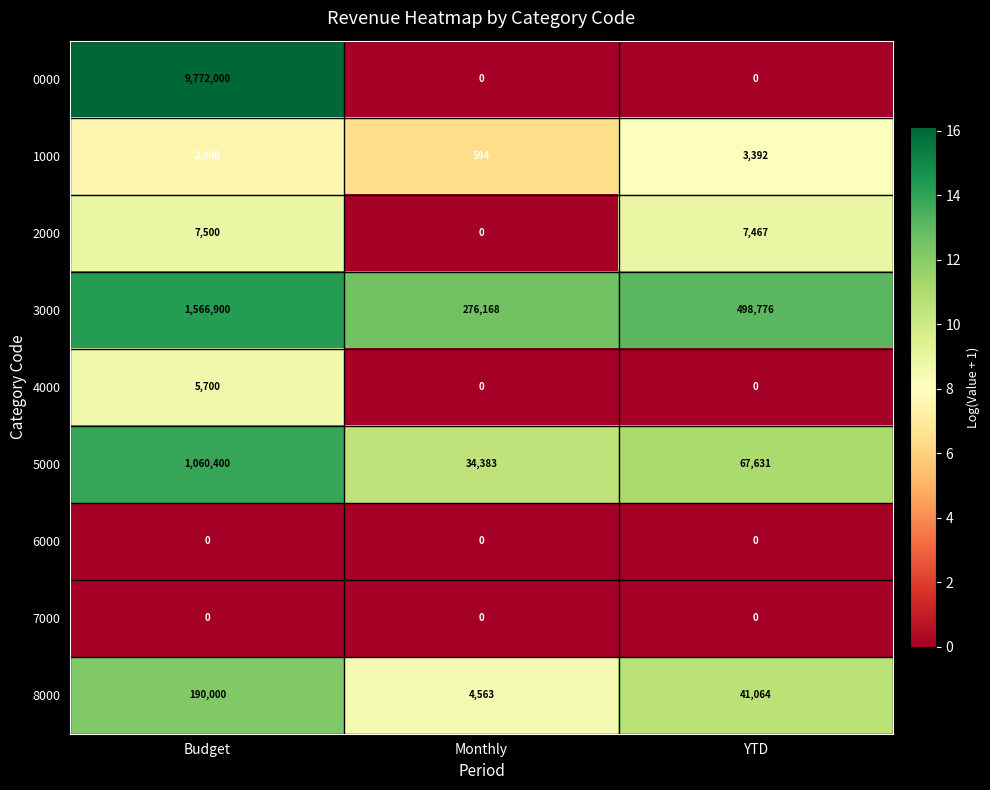

Between Budget and YTD, which series saw the biggest shift?

0000